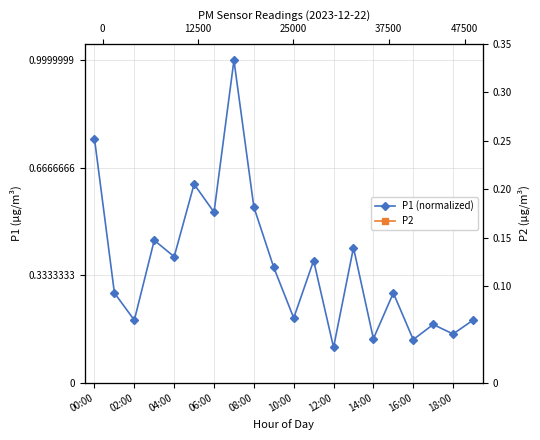

Rank the series by their average value, from lowest to highest.

P1 (normalized), P2